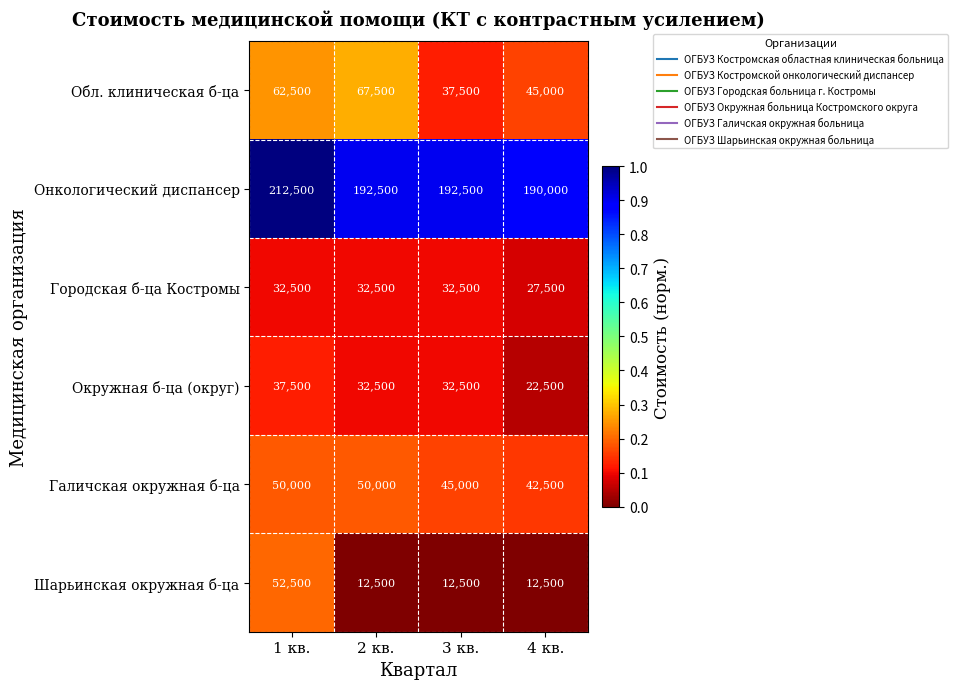

Where does the Окружная б-ца (округ) series first go above 32500?

1 кв.